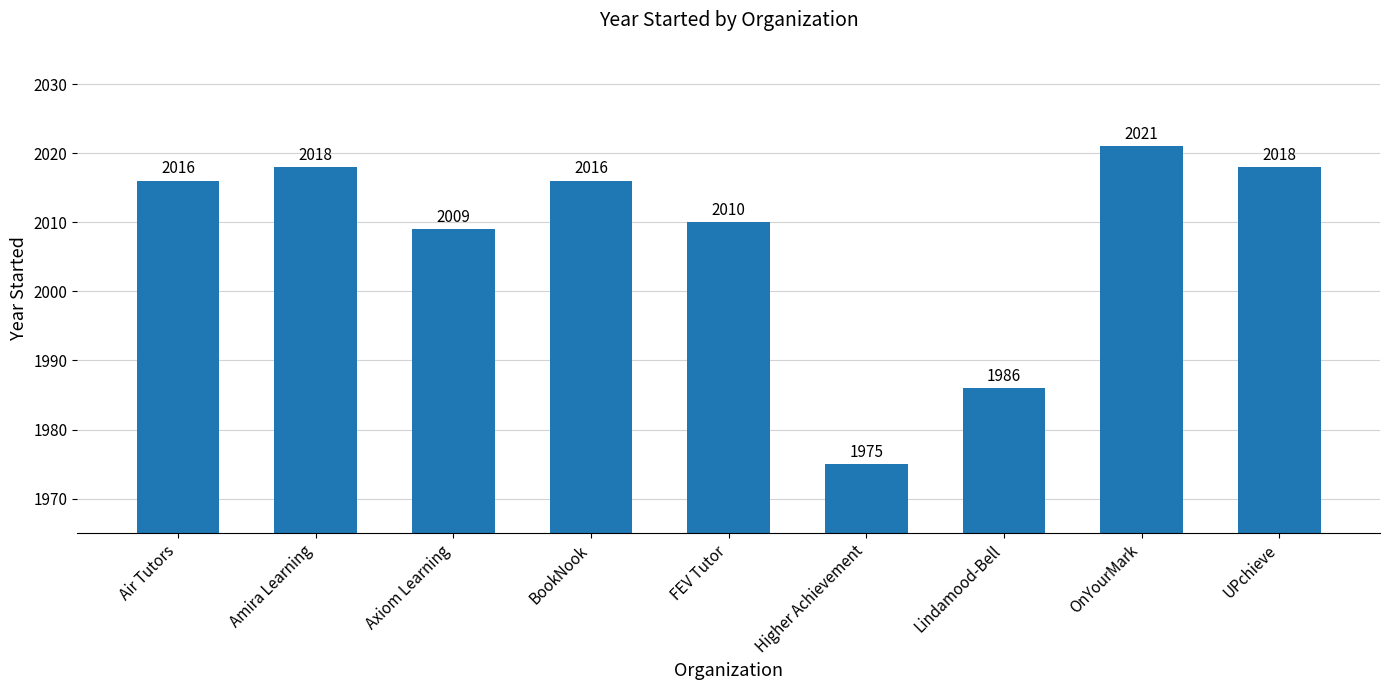

What value does the data have at Higher Achievement?

1975